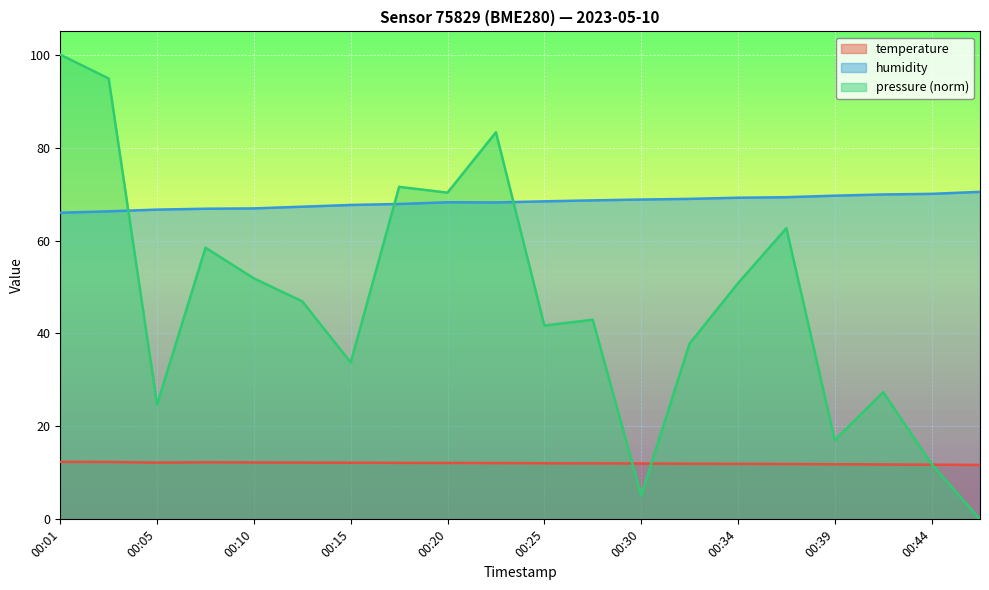

How many times do pressure_norm and humidity cross each other?

3